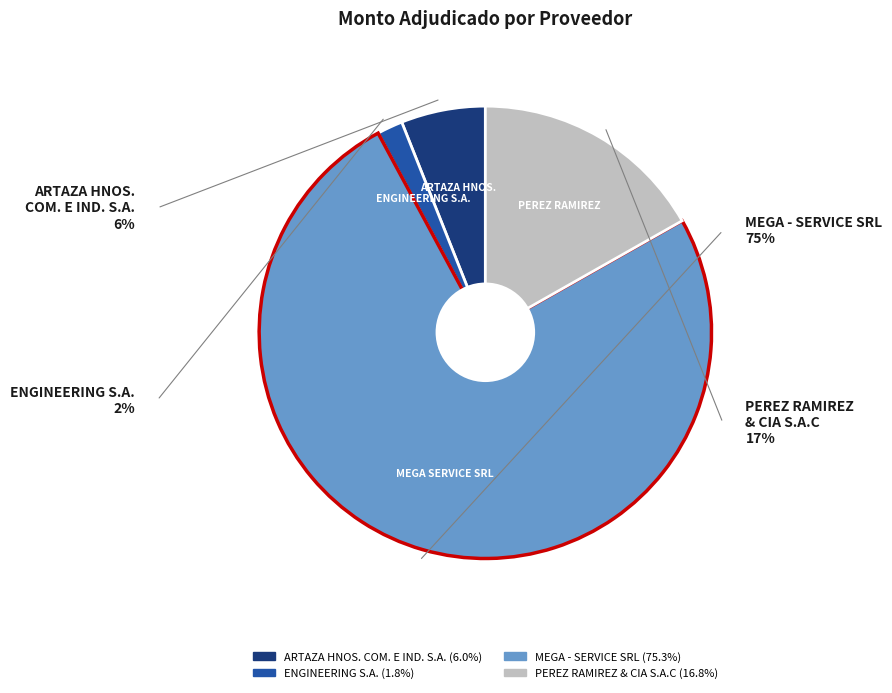

The ENGINEERING S.A. slice represents 2% of the pie. True or false?

True